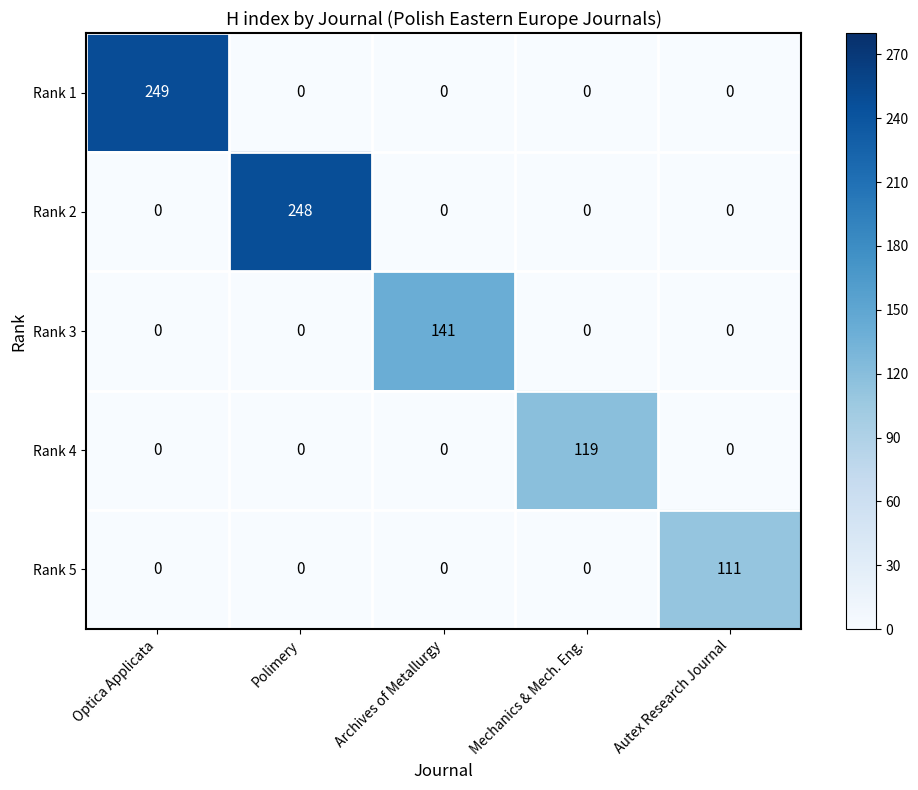

At how many categories does at least one series exceed 116?

4